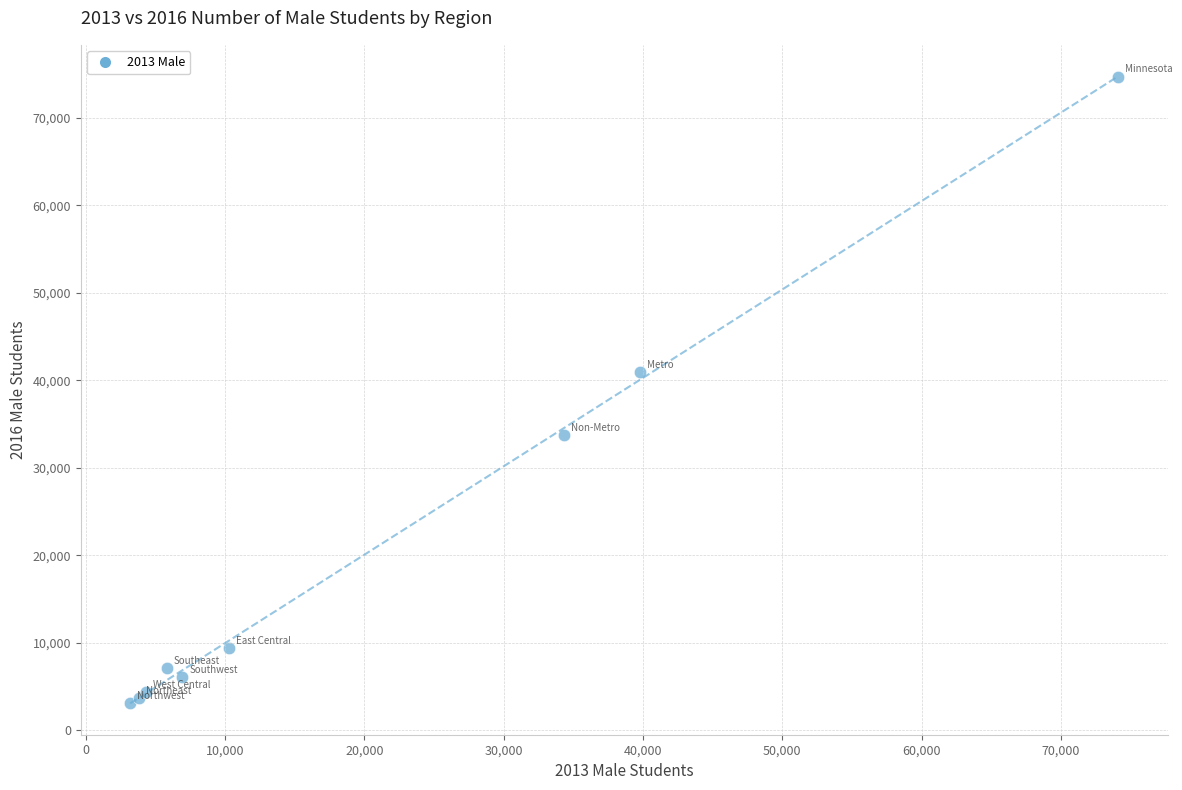

What Y value in the scatter plot is closest to 38927?

40950